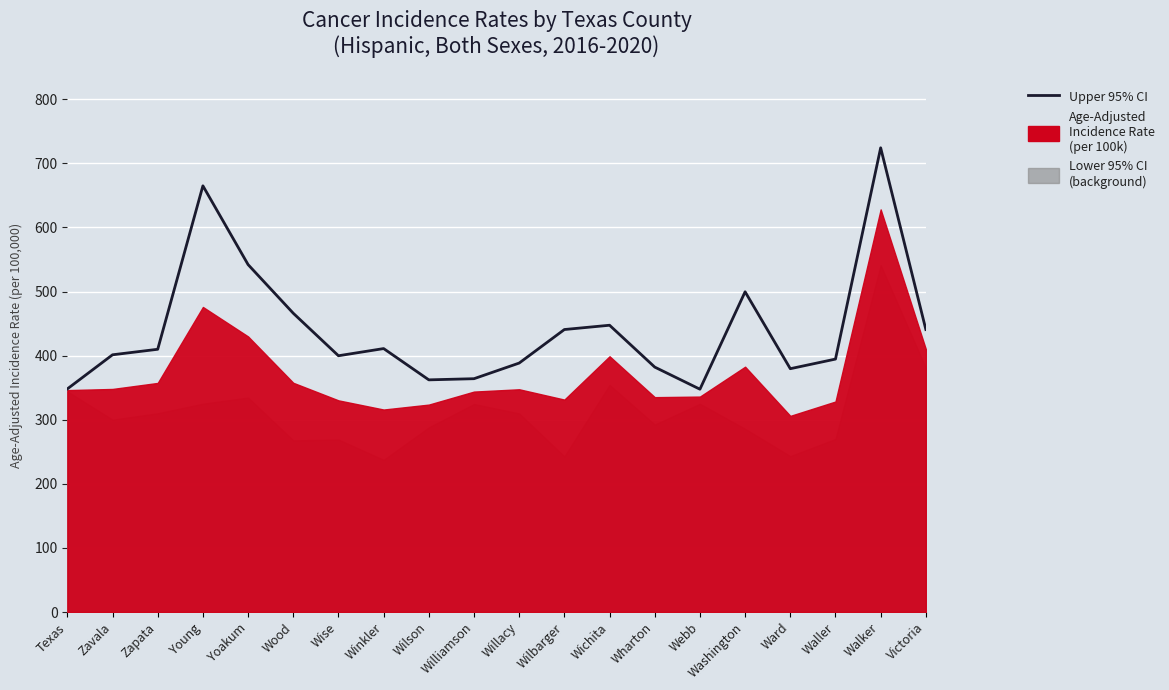

What is the greatest value displayed?

724.2